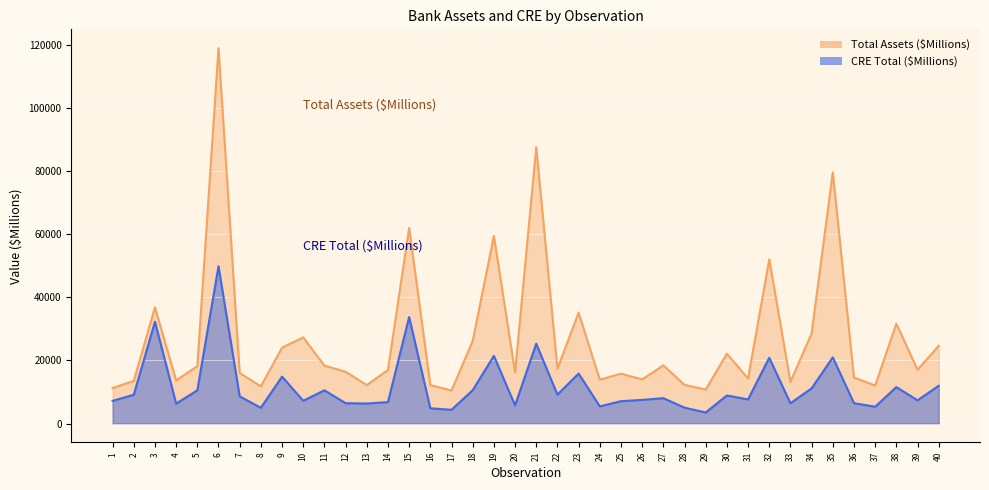

Is it true that CRE Total ($Millions) equals 2442 at 8?

False